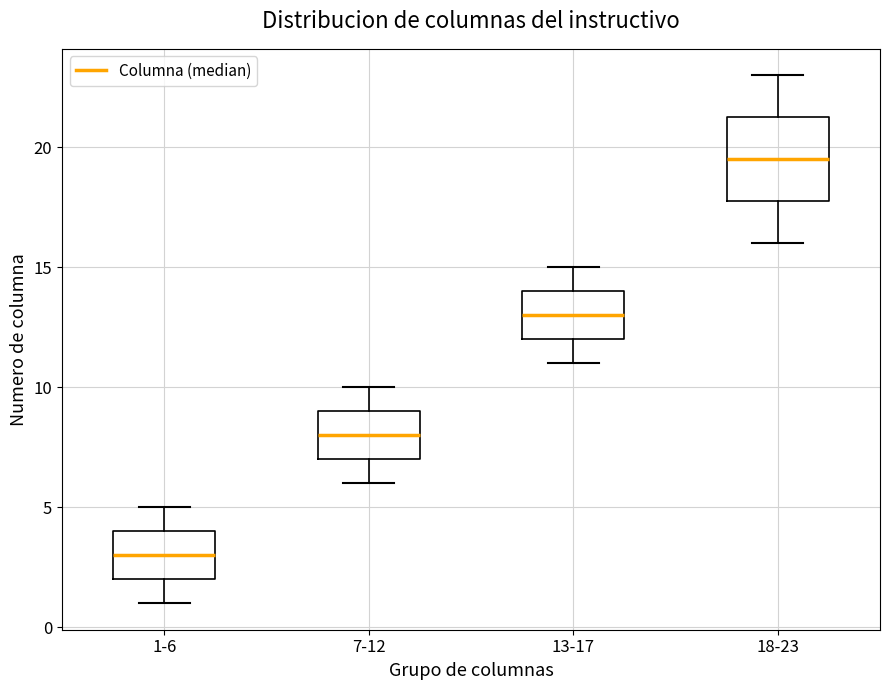

Reading left to right, read every box against the y-axis: the position of its median line, the range the box covers, and the ends of its whiskers. The values are not printed on the chart, so give them approximately, as read against the axis.

1-6: median 3.0, box 2.0 to 4.0, whiskers 1.0 to 5.0
7-12: median 8.0, box 7.0 to 9.0, whiskers 6.0 to 10.0
13-17: median 13.0, box 12.0 to 14.0, whiskers 11.0 to 15.0
18-23: median 19.5, box 18.0 to 21.5, whiskers 16.0 to 23.0